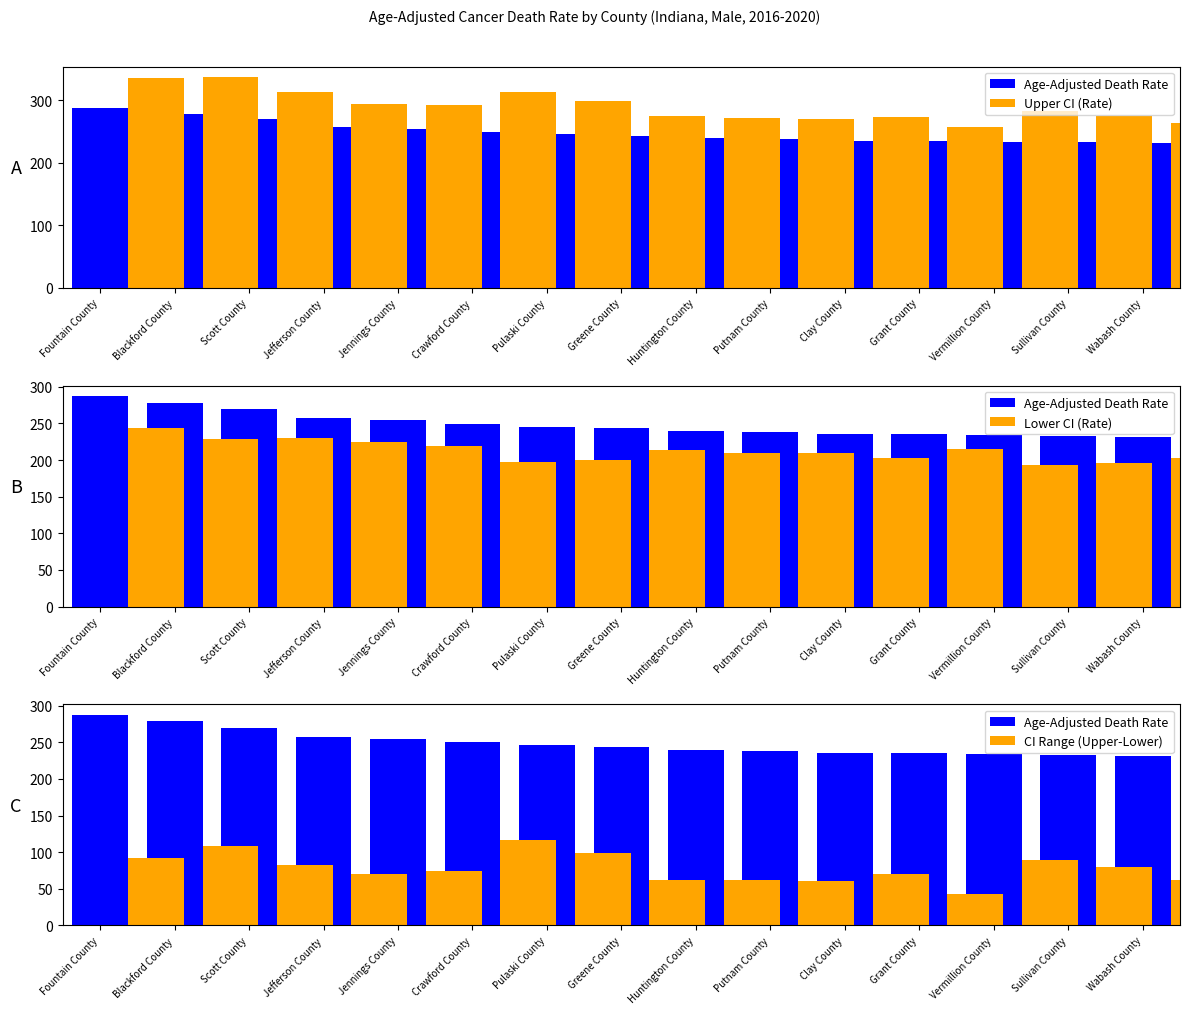

What position from the left is Blackford County?

2